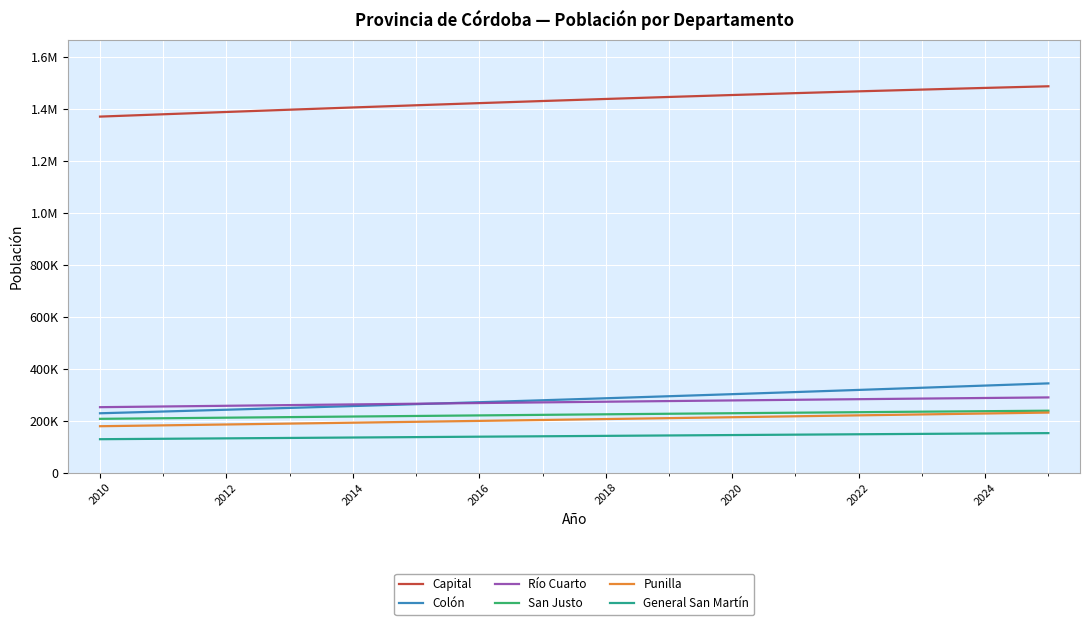

Is this an area chart (filled region under the line)?

No